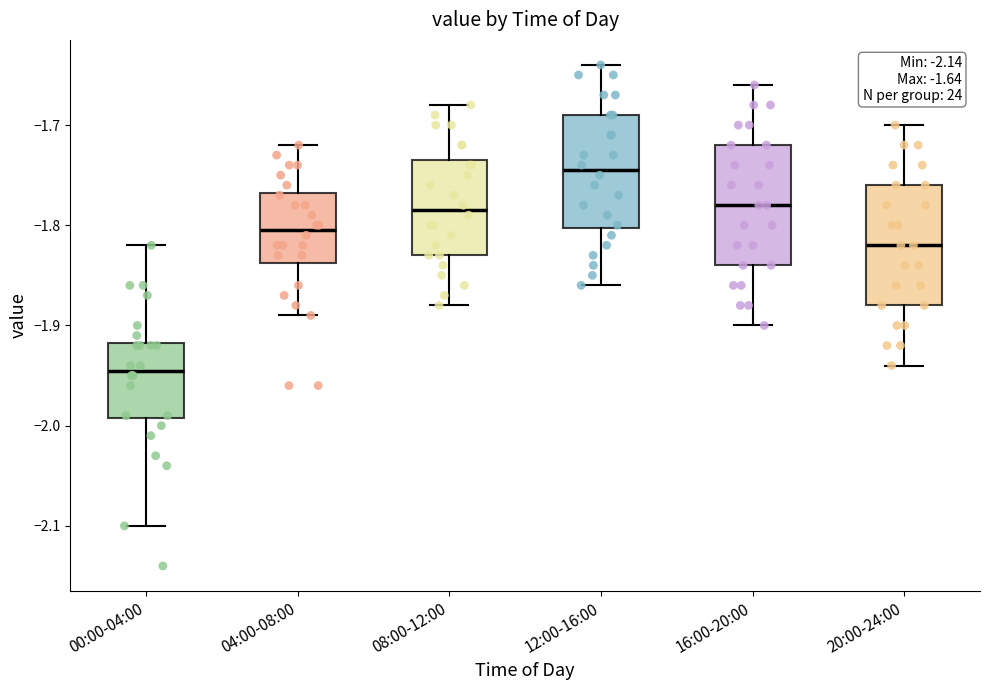

Which box's median line is the lowest?

00:00-04:00